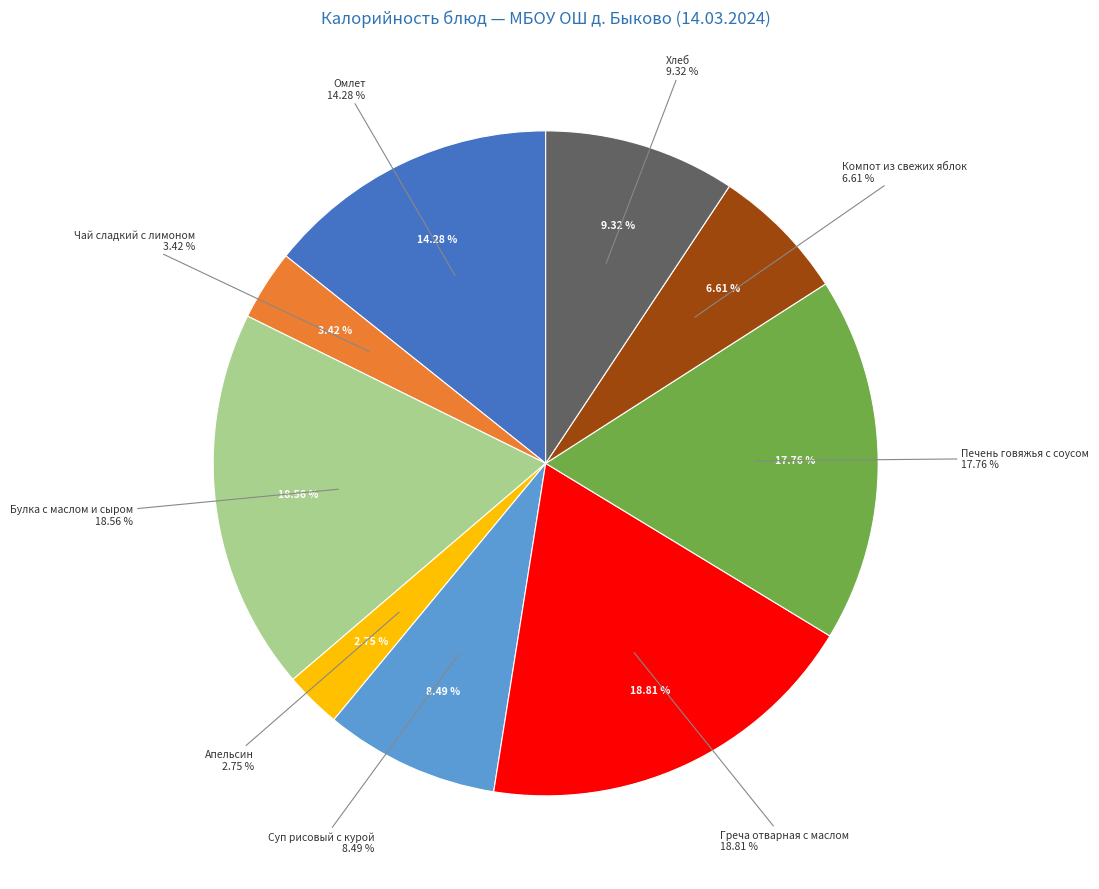

What is the smallest slice in the pie chart?

Апельсин